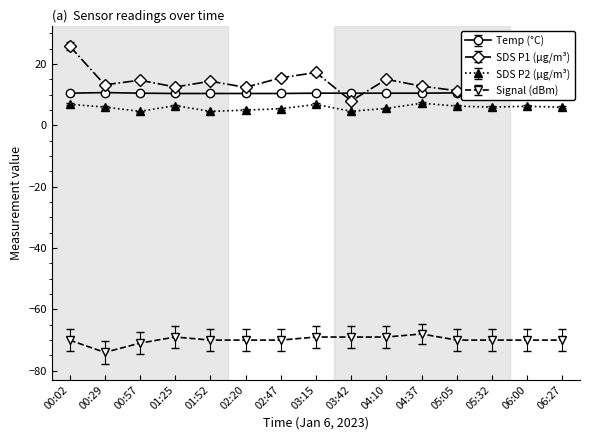

True or false: SDS P2 (µg/m³) and Temp (°C) cross at least once.

False